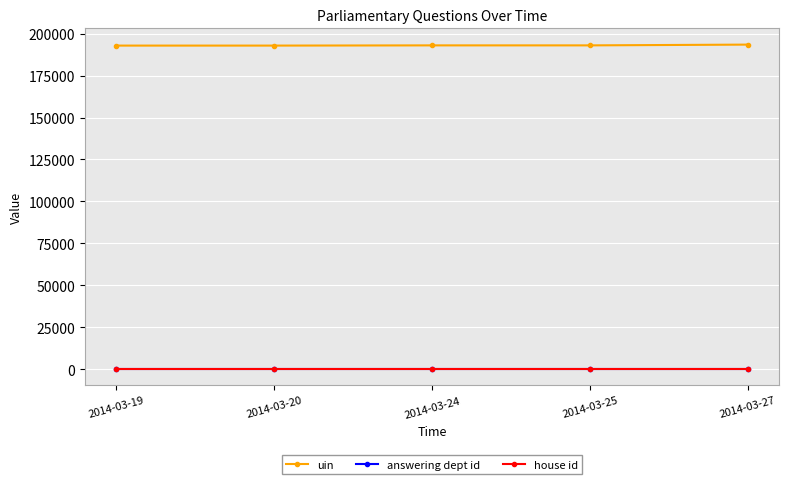

How many lines are shown in the chart?

3